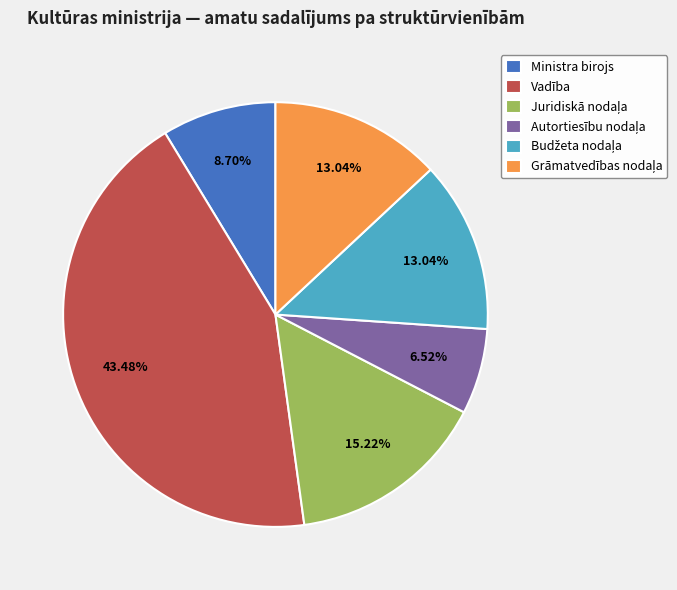

Is there any slice that represents more than half of the pie?

No